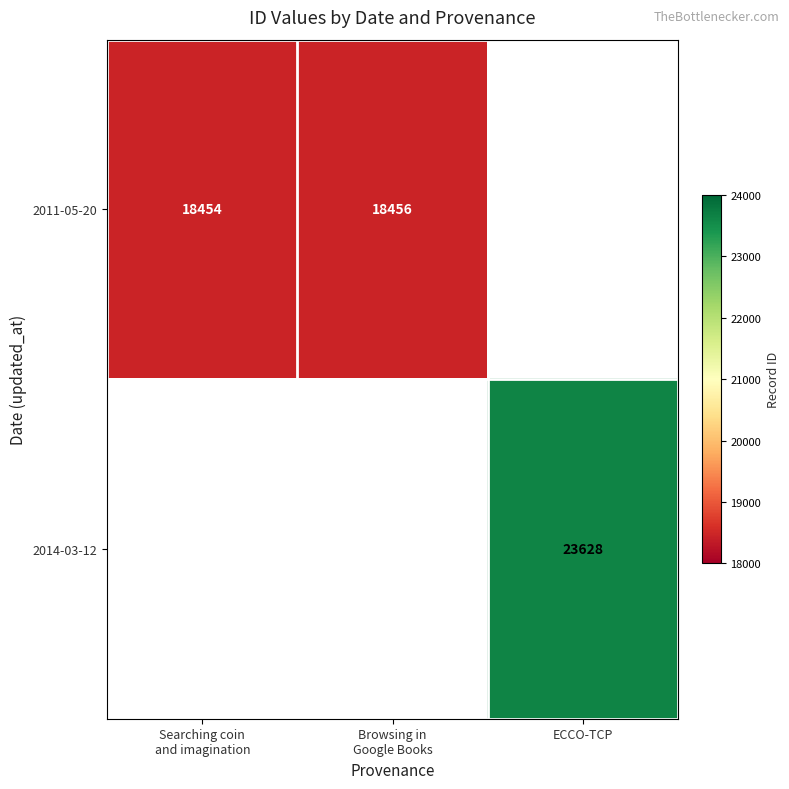

List the series in order of their peak value, highest first.

2014-03-12, 2011-05-20